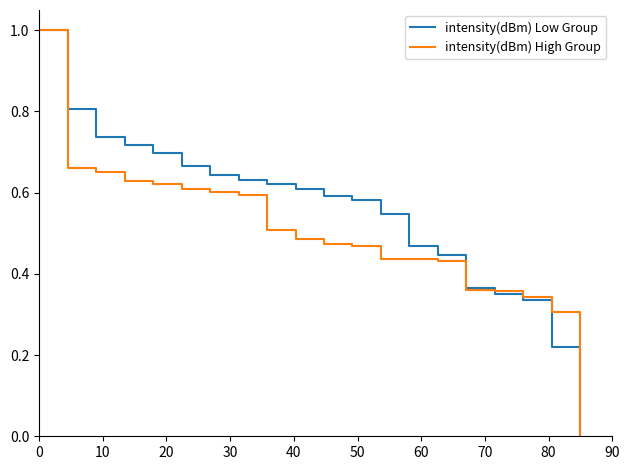

What is the greatest value displayed?

1.0